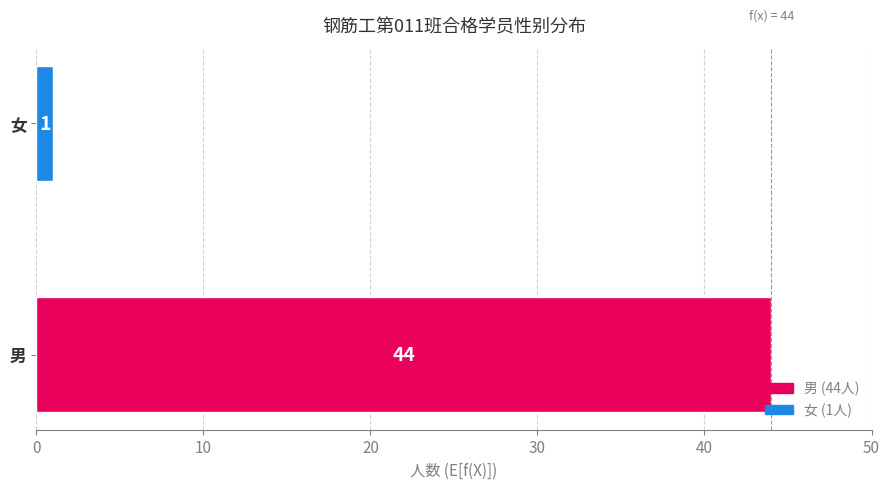

How many values are below 44?

1